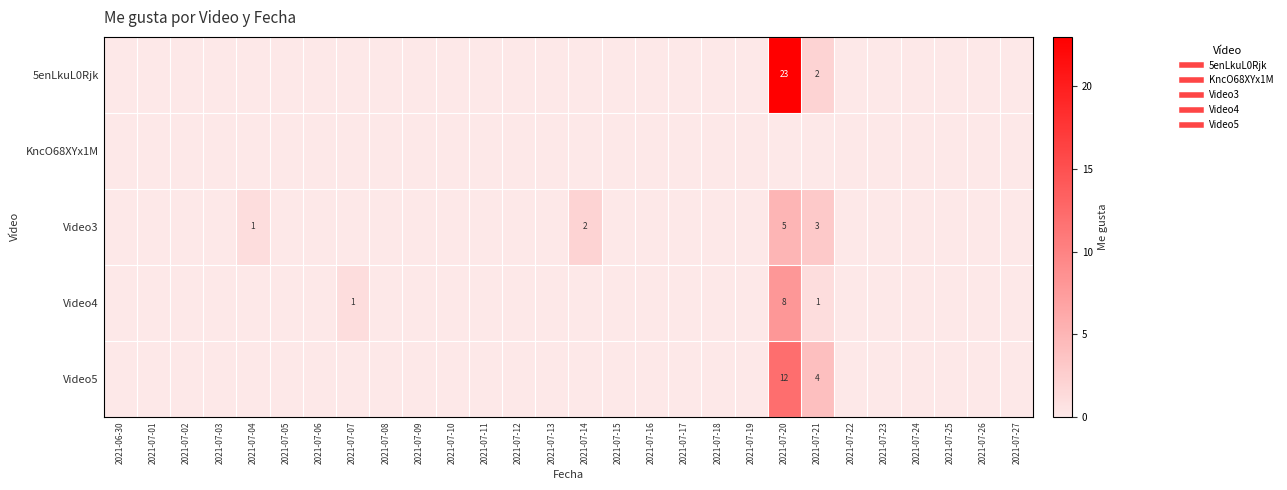

What is the difference between the maximum and minimum values in the Video3 series?

5